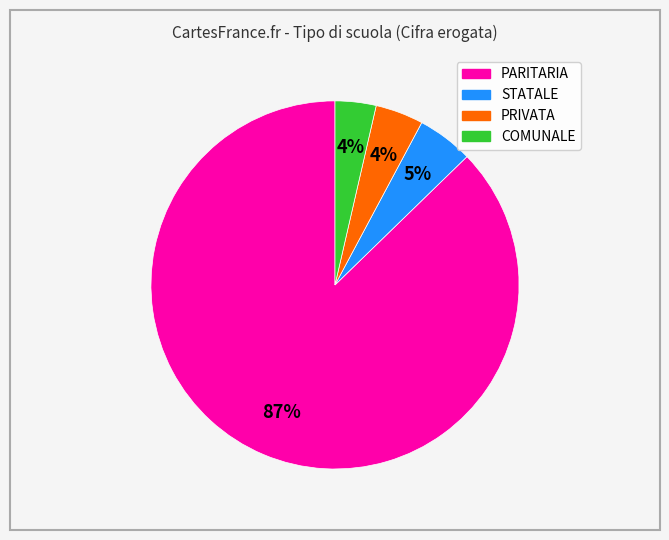

To the nearest percent, what is the average slice percentage?

25%